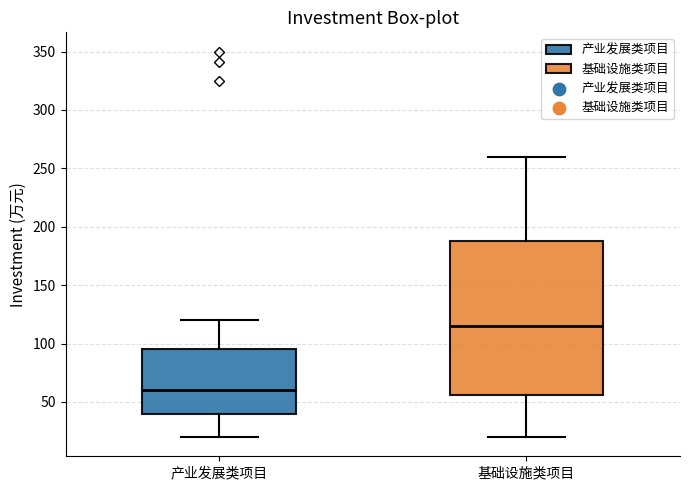

Which box is the tallest, from its lower edge to its upper edge?

基础设施类项目